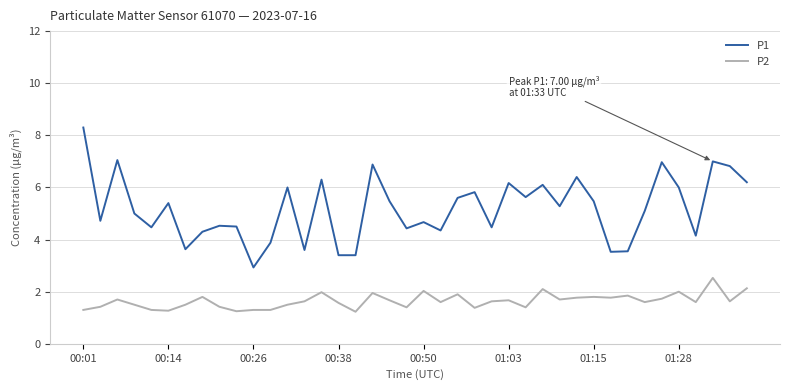

True or false: P2 and P1 intersect in this chart.

False